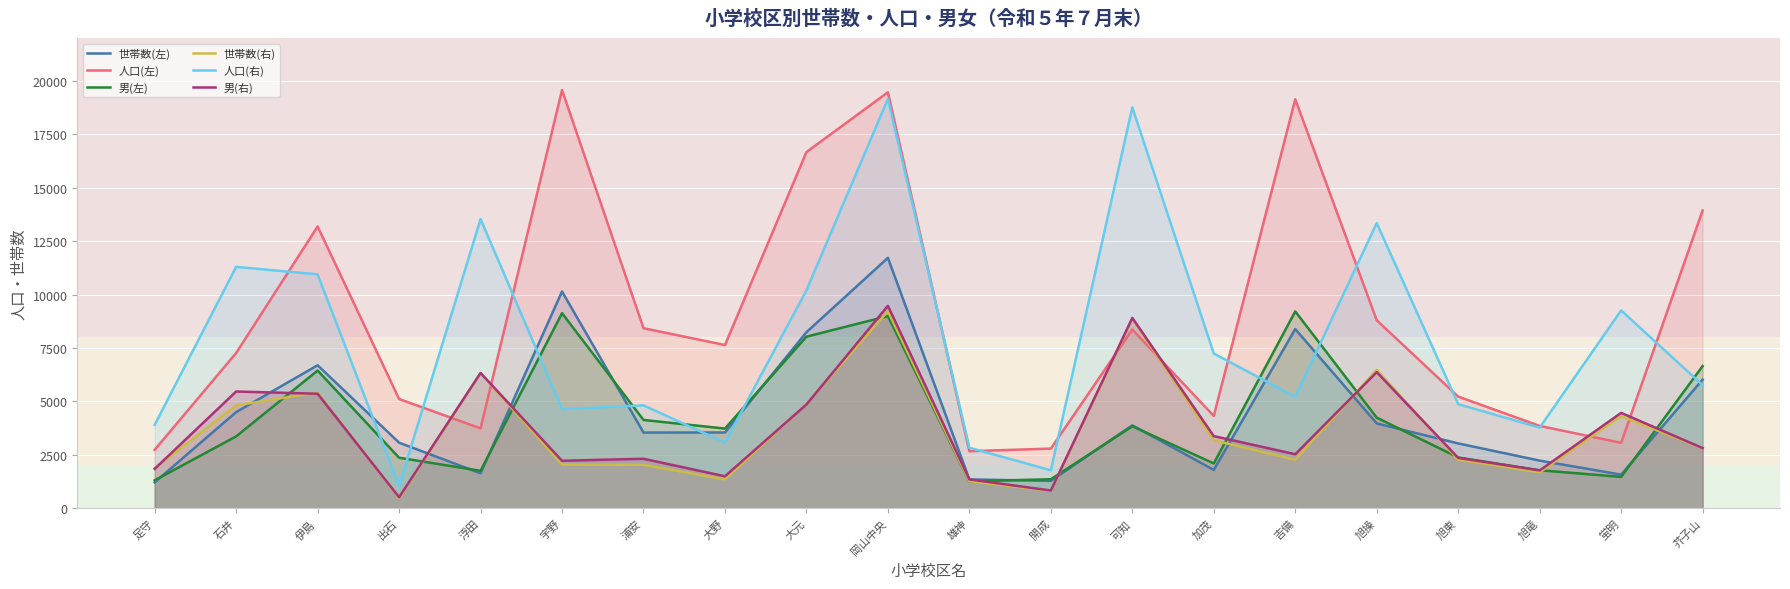

Which series has the largest total across all categories?

人口(左)